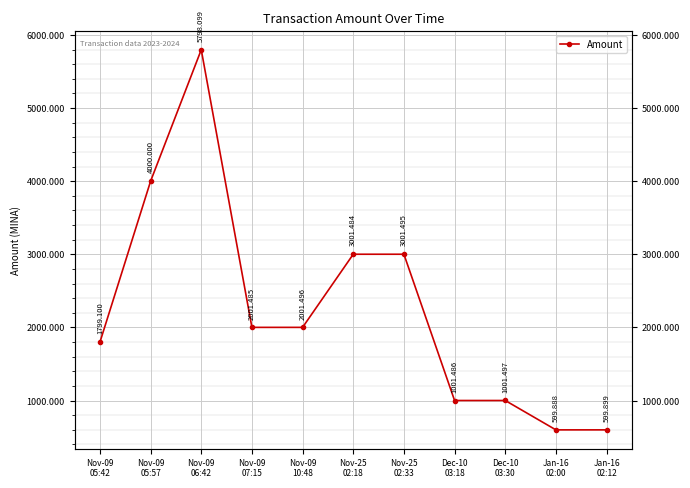

Reading left to right, what are all the values shown in this chart?

Nov-09
05:42=1799.1	Nov-09
05:57=4000.0	Nov-09
06:42=5798.1	Nov-09
07:15=2001.5	Nov-09
10:48=2001.5	Nov-25
02:18=3001.5	Nov-25
02:33=3001.5	Dec-10
03:18=1001.5	Dec-10
03:30=1001.5	Jan-16
02:00=599.9	Jan-16
02:12=599.9